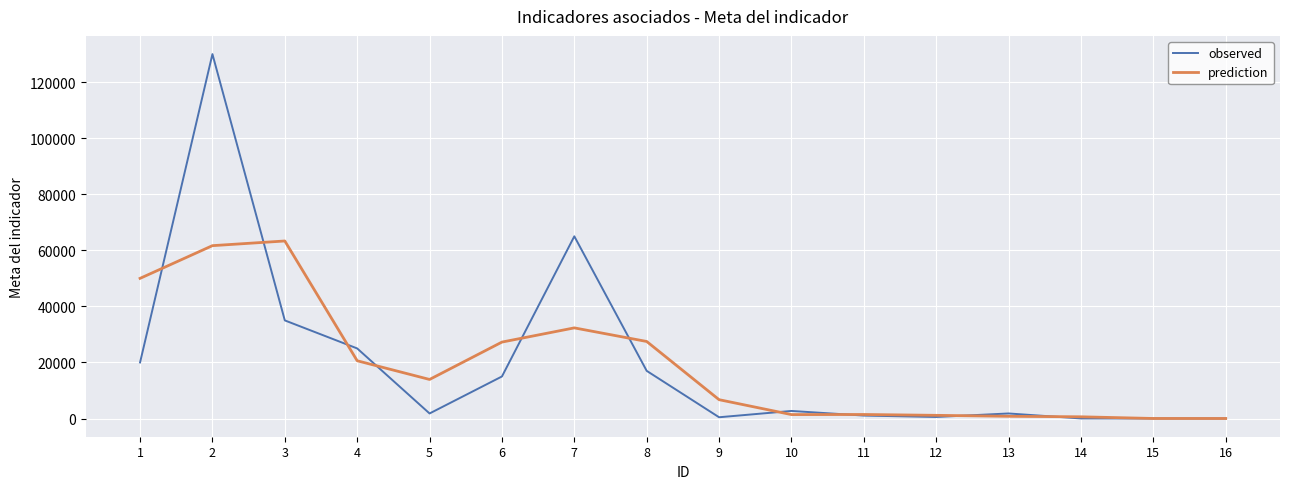

Does the chart have visible grid lines?

Yes